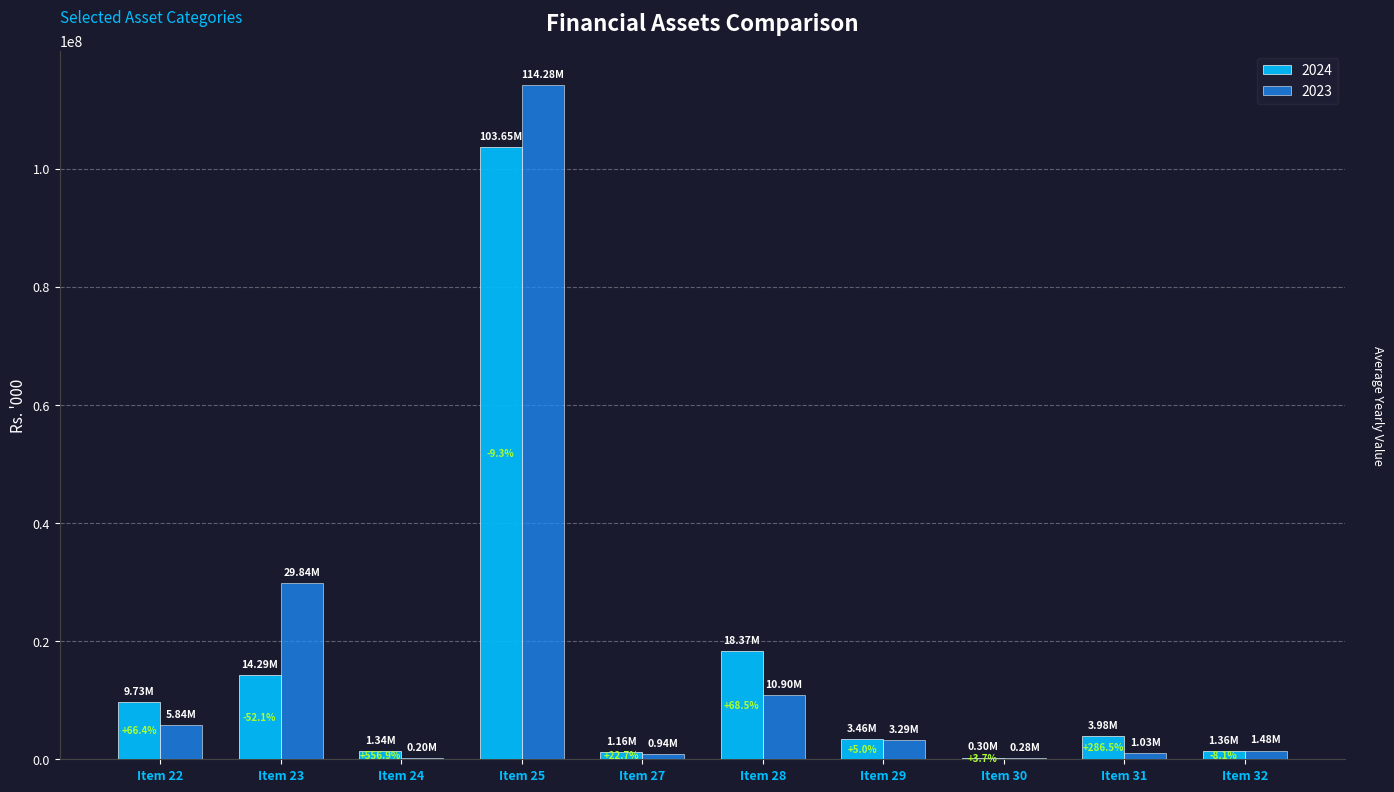

Which series has the widest spread of values?

2023